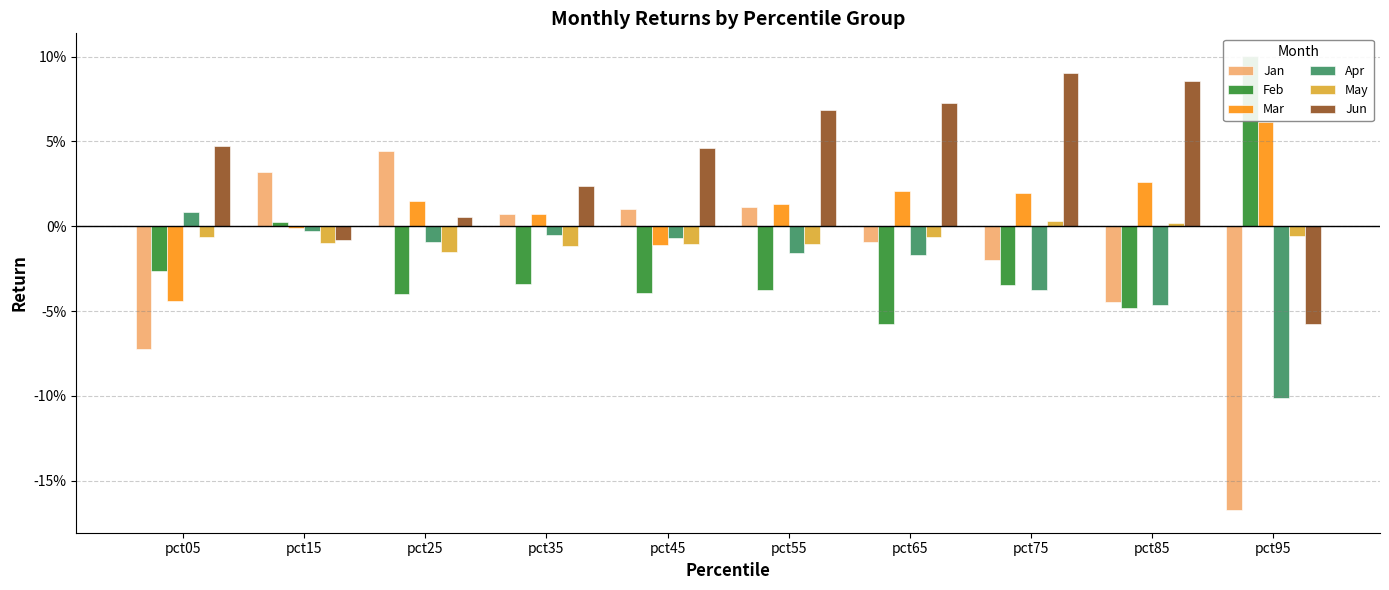

Reading right to left, transcribe all the data shown in this chart.

Jan: pct95=-0.2	pct85=-0.0	pct75=-0.0	pct65=-0.0	pct55=0.0	pct45=0.0	pct35=0.0	pct25=0.0	pct15=0.0	pct05=-0.1
Feb: pct95=0.1	pct85=-0.0	pct75=-0.0	pct65=-0.1	pct55=-0.0	pct45=-0.0	pct35=-0.0	pct25=-0.0	pct15=0.0	pct05=-0.0
Mar: pct95=0.1	pct85=0.0	pct75=0.0	pct65=0.0	pct55=0.0	pct45=-0.0	pct35=0.0	pct25=0.0	pct15=-0.0	pct05=-0.0
Apr: pct95=-0.1	pct85=-0.0	pct75=-0.0	pct65=-0.0	pct55=-0.0	pct45=-0.0	pct35=-0.0	pct25=-0.0	pct15=-0.0	pct05=0.0
May: pct95=-0.0	pct85=0.0	pct75=0.0	pct65=-0.0	pct55=-0.0	pct45=-0.0	pct35=-0.0	pct25=-0.0	pct15=-0.0	pct05=-0.0
Jun: pct95=-0.1	pct85=0.1	pct75=0.1	pct65=0.1	pct55=0.1	pct45=0.0	pct35=0.0	pct25=0.0	pct15=-0.0	pct05=0.0